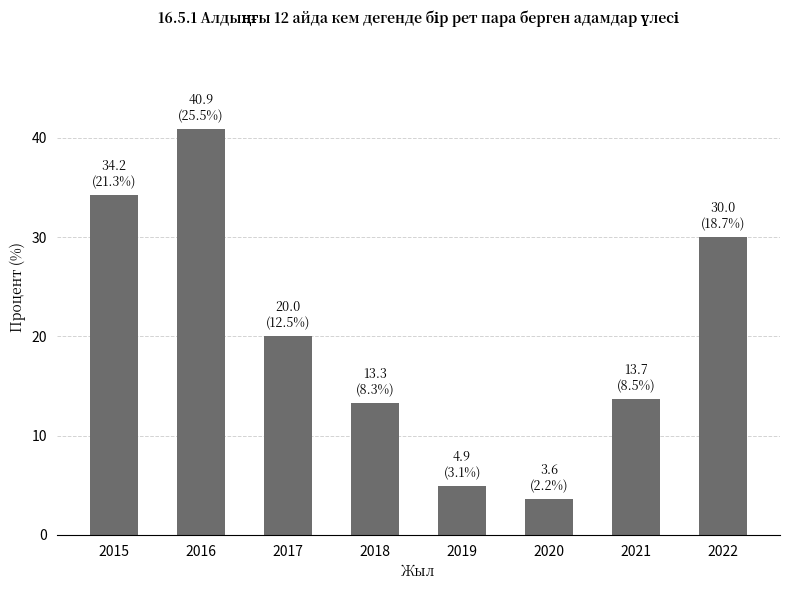

What is the approximate value at 2018?

13.3